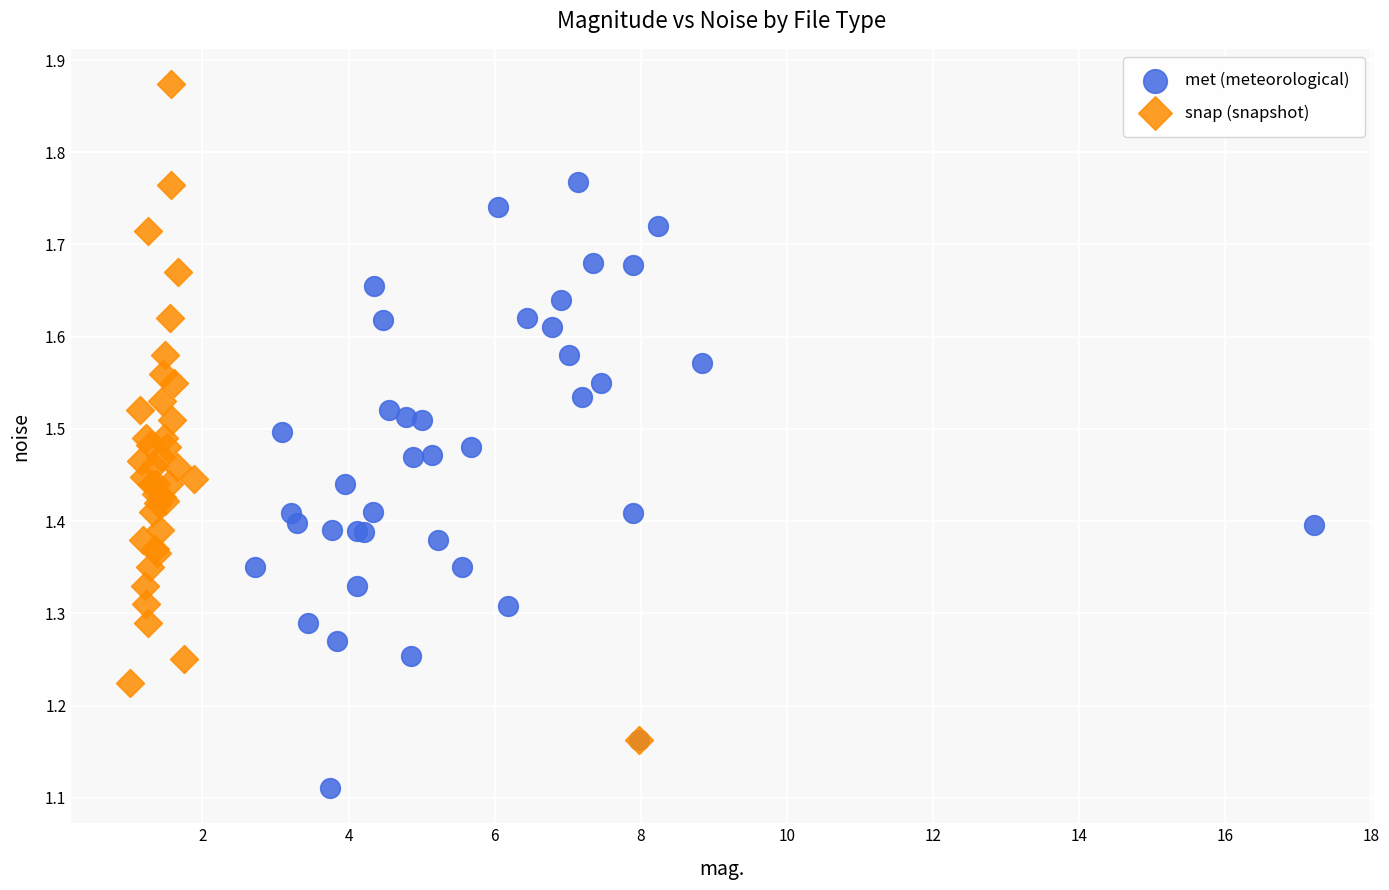

Which series reaches the maximum Y coordinate?

snap (snapshot)